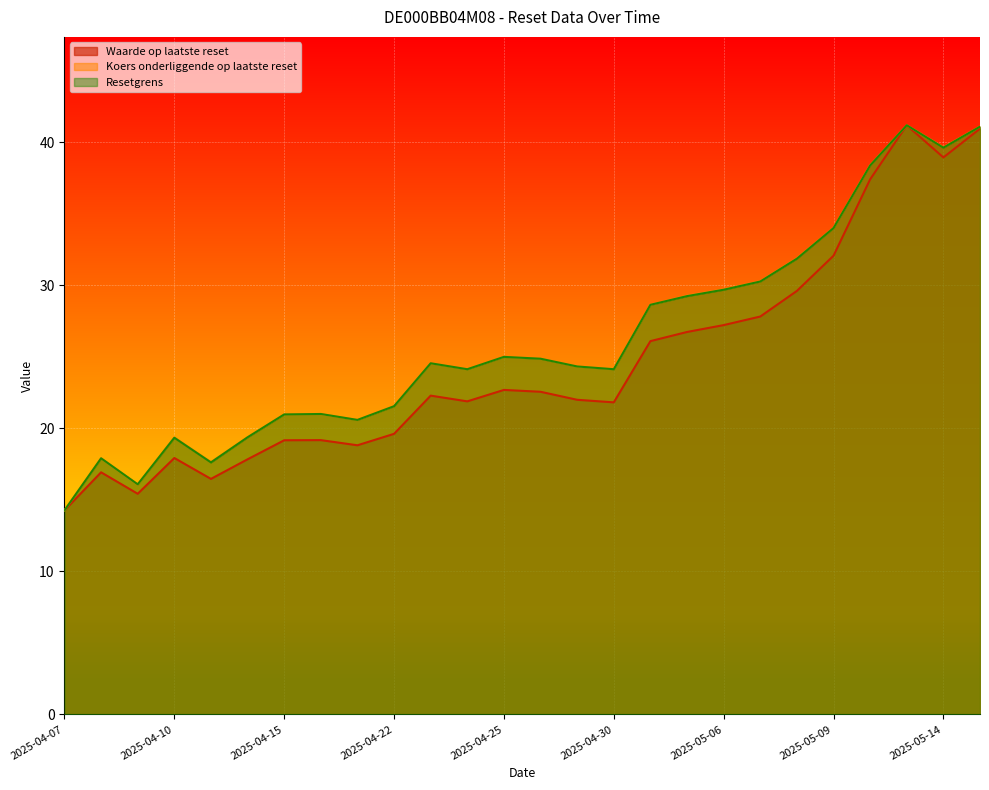

Does the chart display data point markers on the line(s)?

No